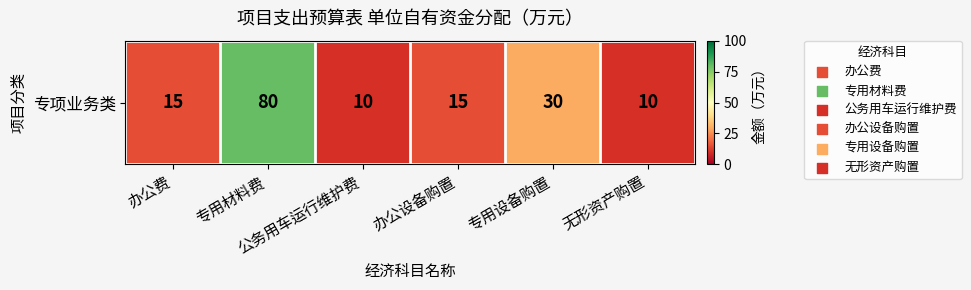

Reading left to right, list all the values displayed in this chart.

15	80	10	15	30	10